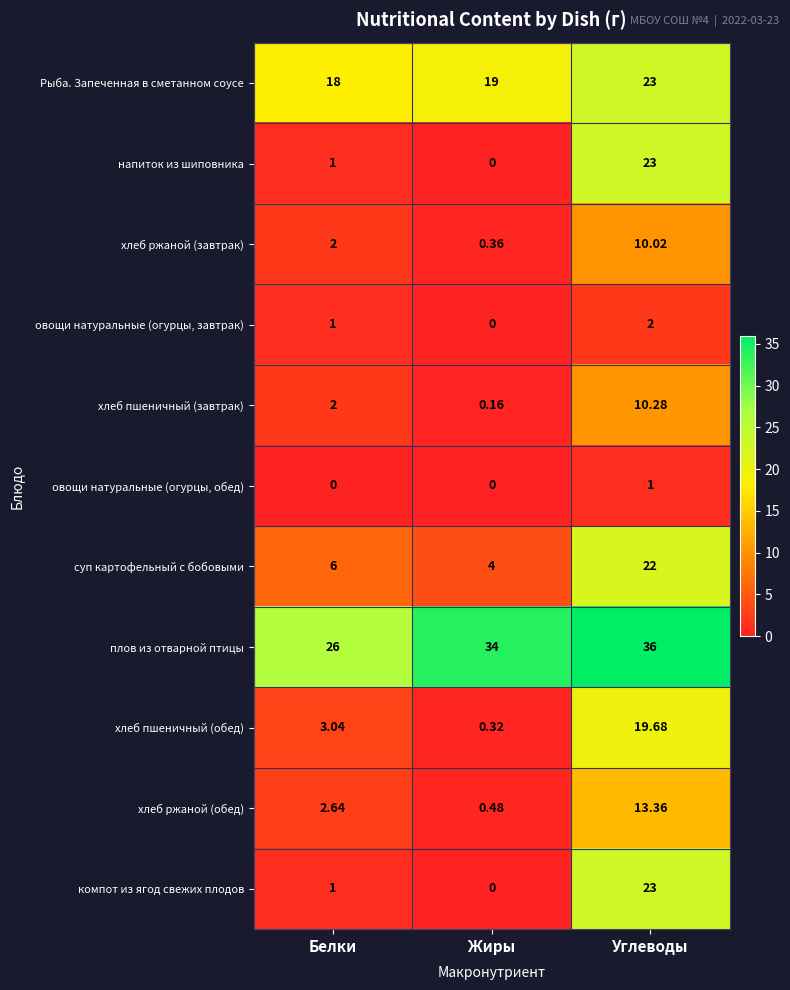

Where does the хлеб ржаной (обед) series first go above 2?

Белки